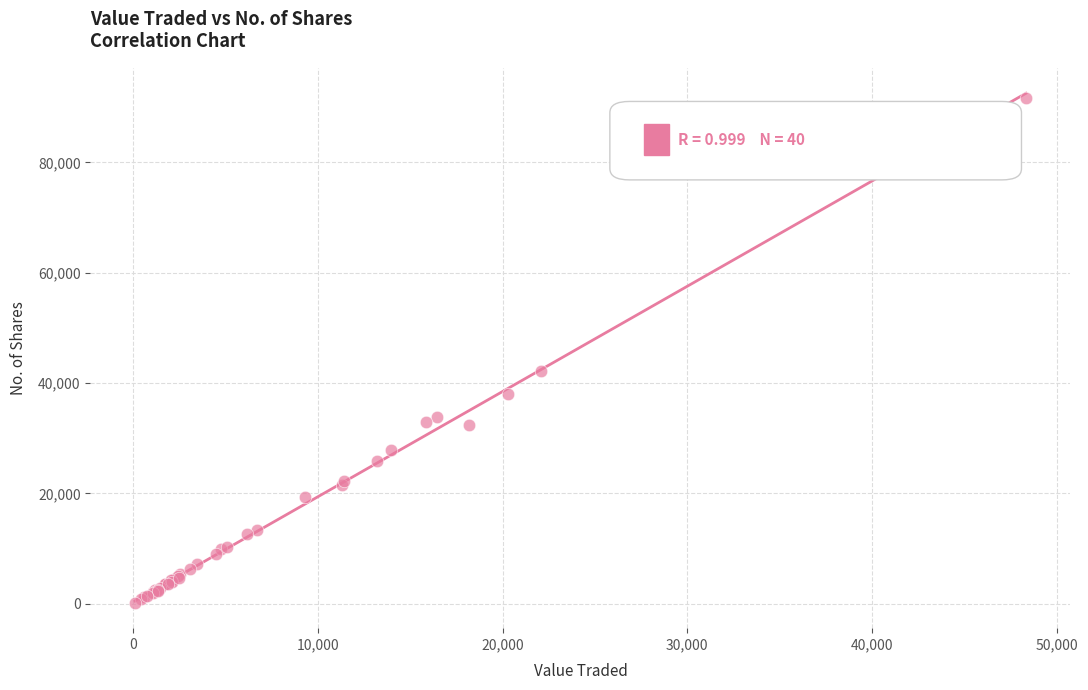

What Y value in the scatter plot is closest to 45966?

42204